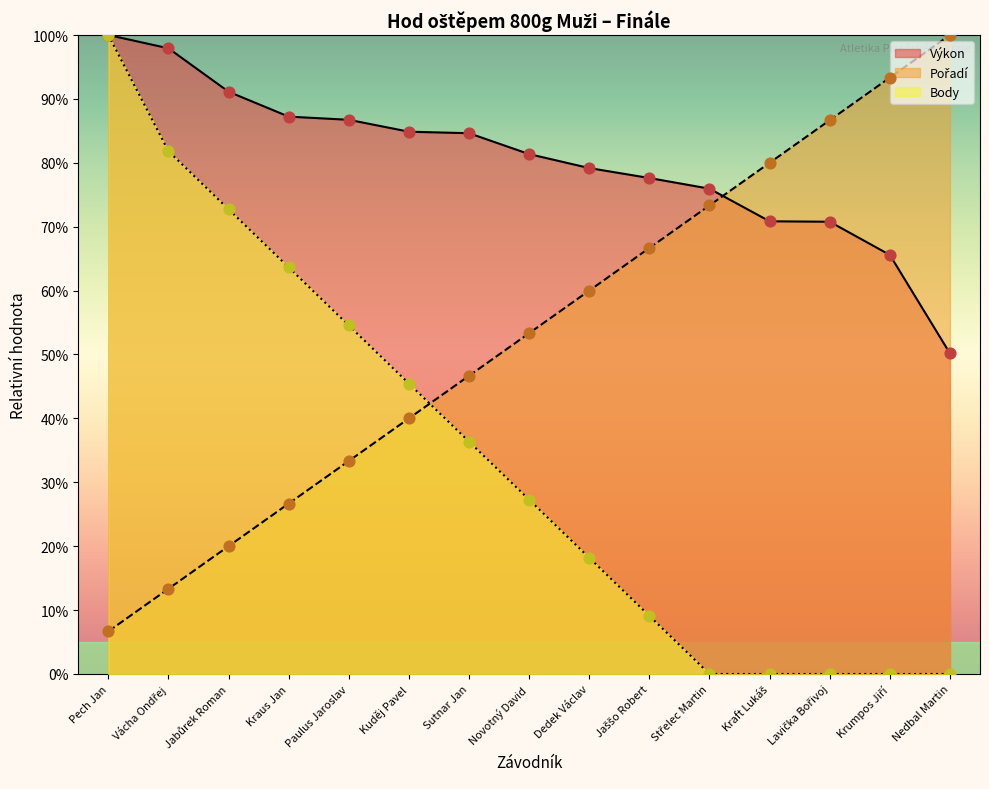

At how many categories does at least one series exceed 94?

3